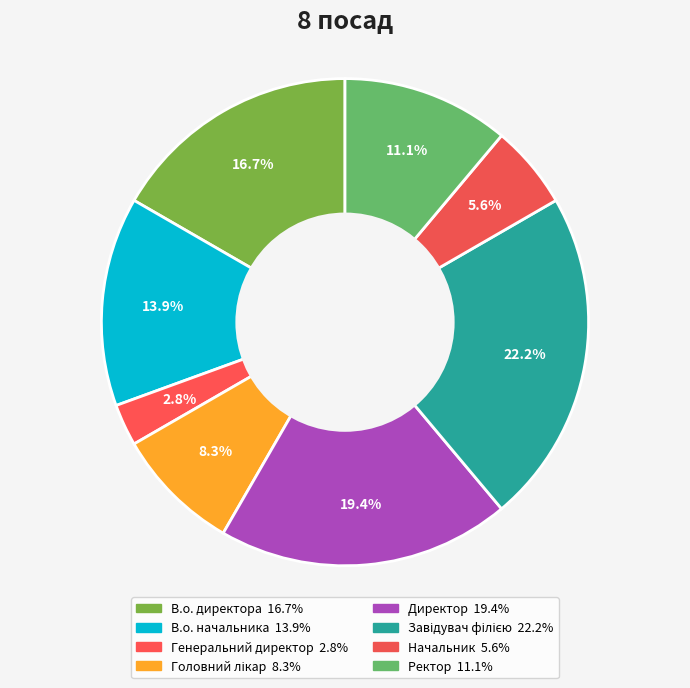

The Начальник slice represents 6% of the pie. True or false?

True